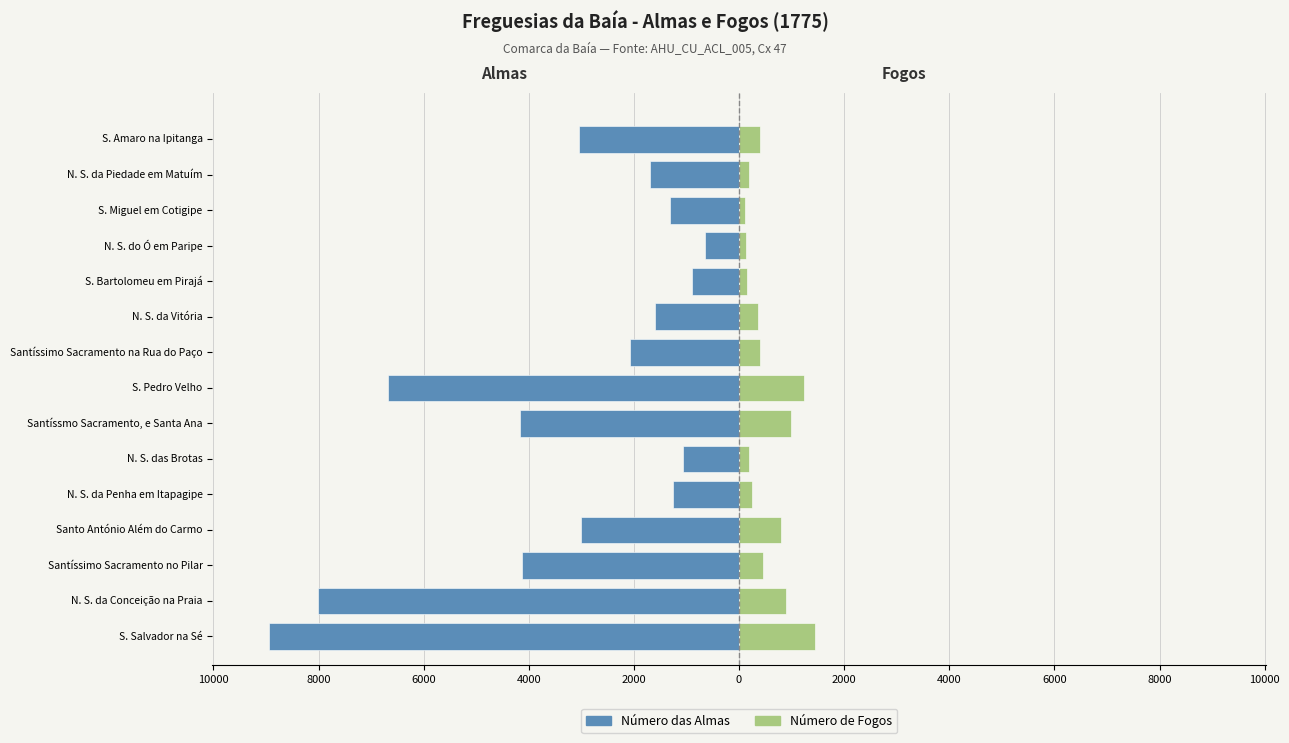

Which series changed the most between Santíssmo Sacramento, e Santa Ana and N. S. da Vitória?

Número das Almas